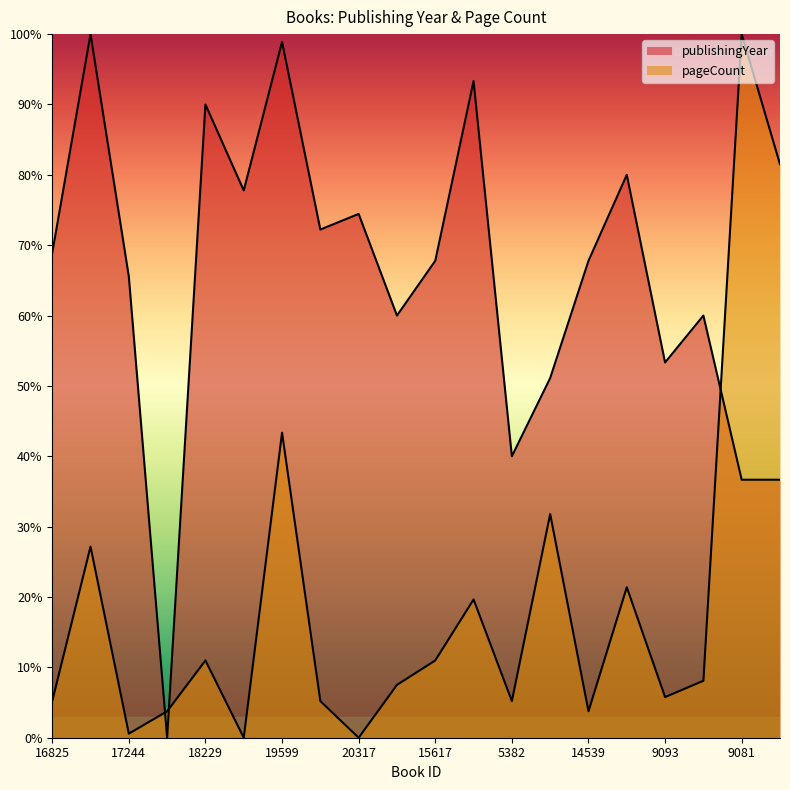

What is the value of the publishingYear point at the 13th from the left?

0.4